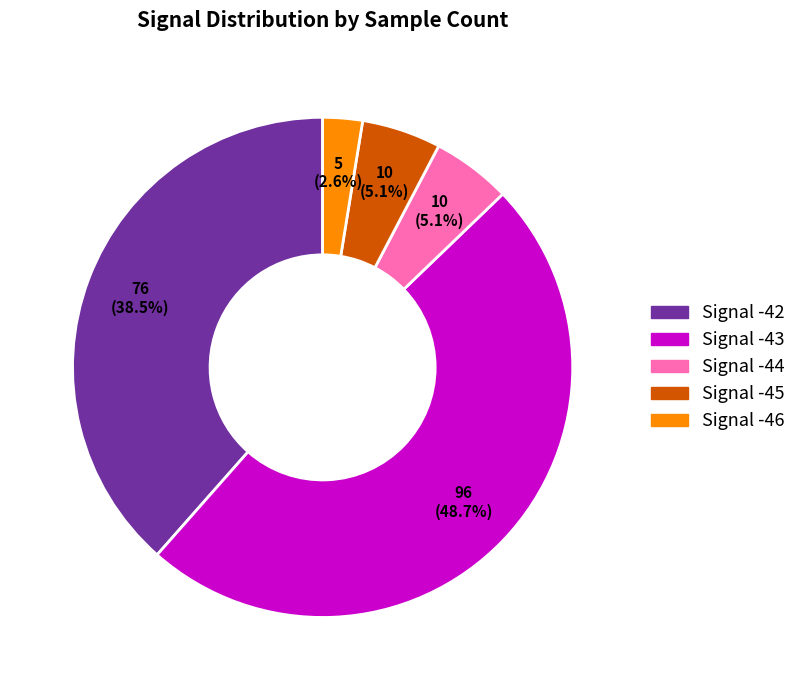

Is there a majority slice in this chart?

No